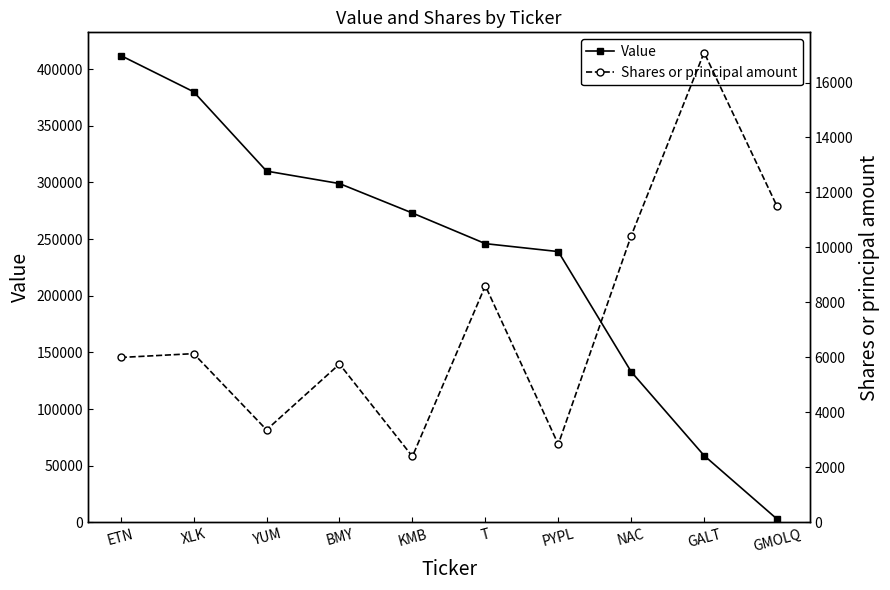

How many values in the Value series exceed 273000?

4